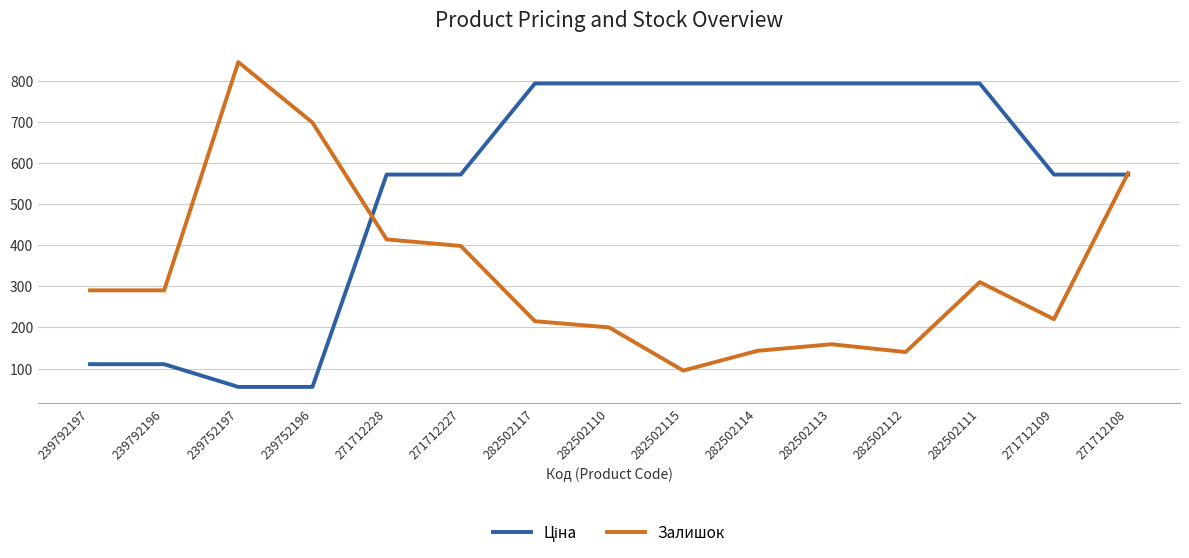

What is the total value across all series at 271712108?

1146.6